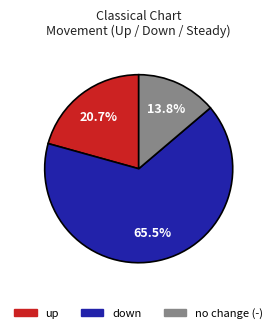

Is there a majority slice in this chart?

Yes